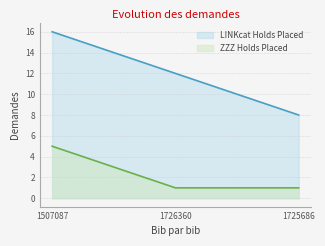

Rank the series by their average value, from highest to lowest.

LINKcat Holds Placed, ZZZ Holds Placed